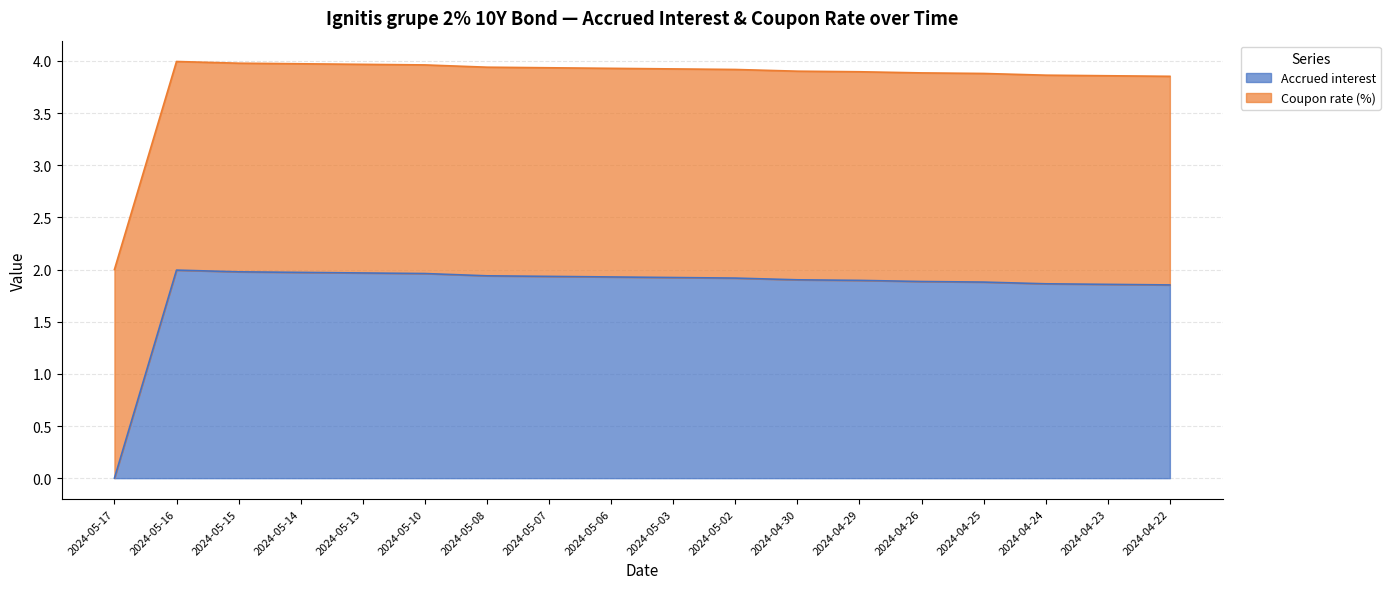

What is the value of the 6th point from the left?

2.0